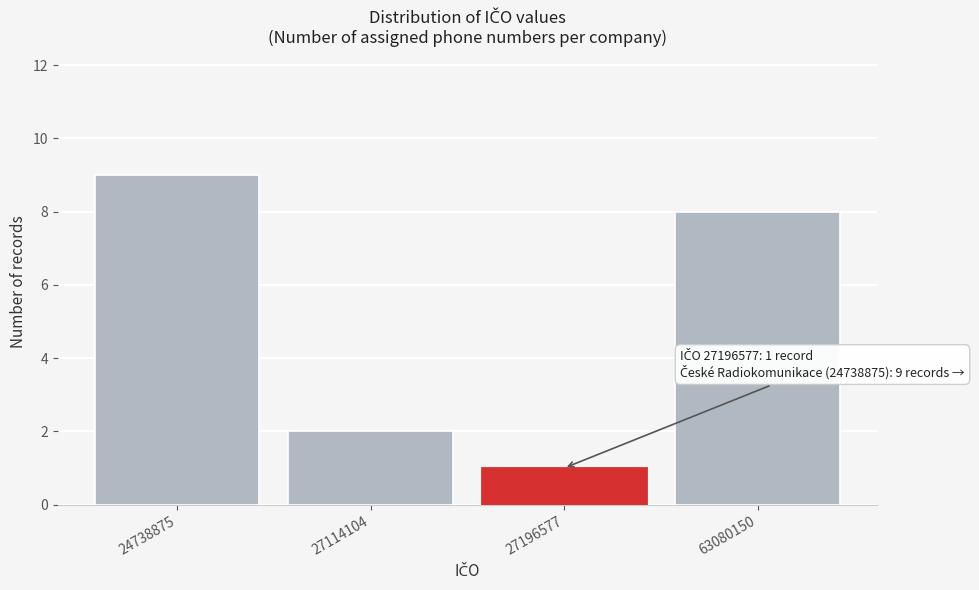

Reading left to right, list all the values displayed in this chart.

24738875=9	27114104=2	27196577=1	63080150=8